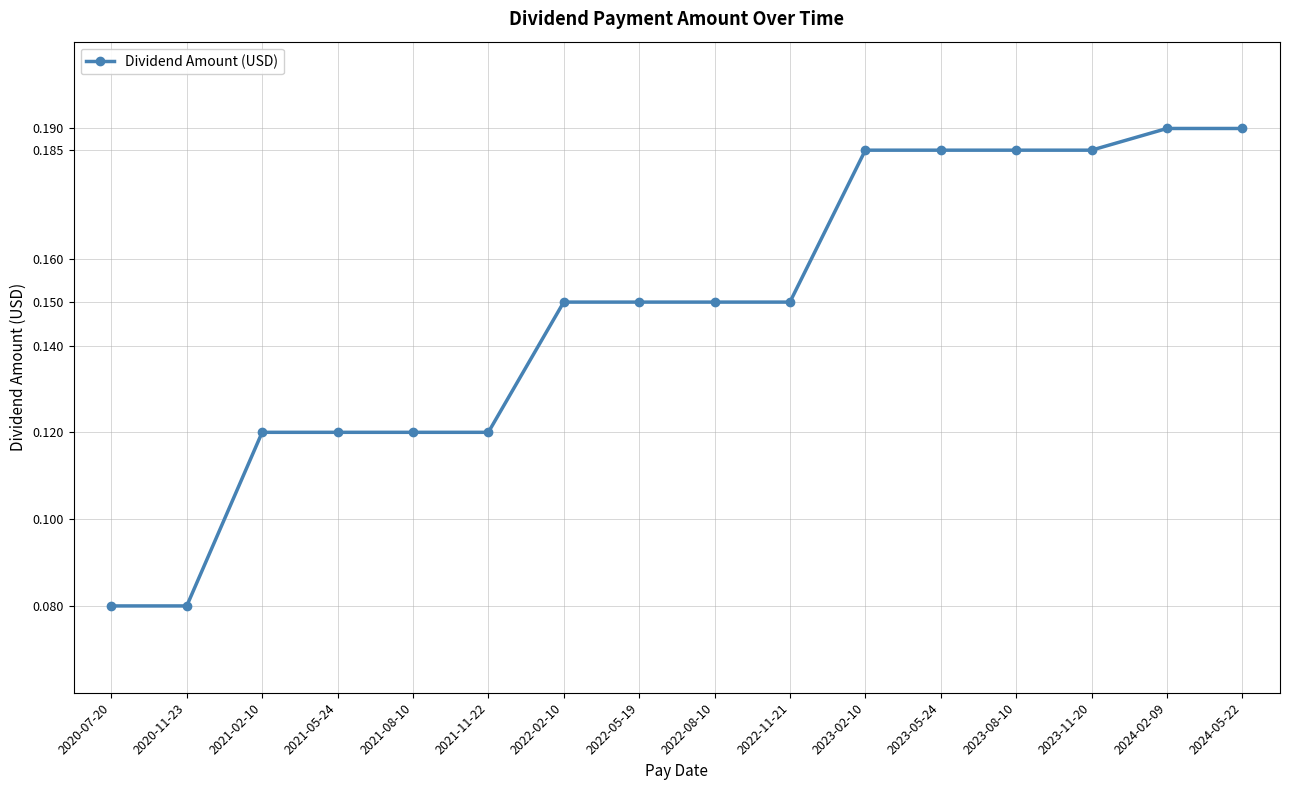

What position from the right is 2020-11-23?

15